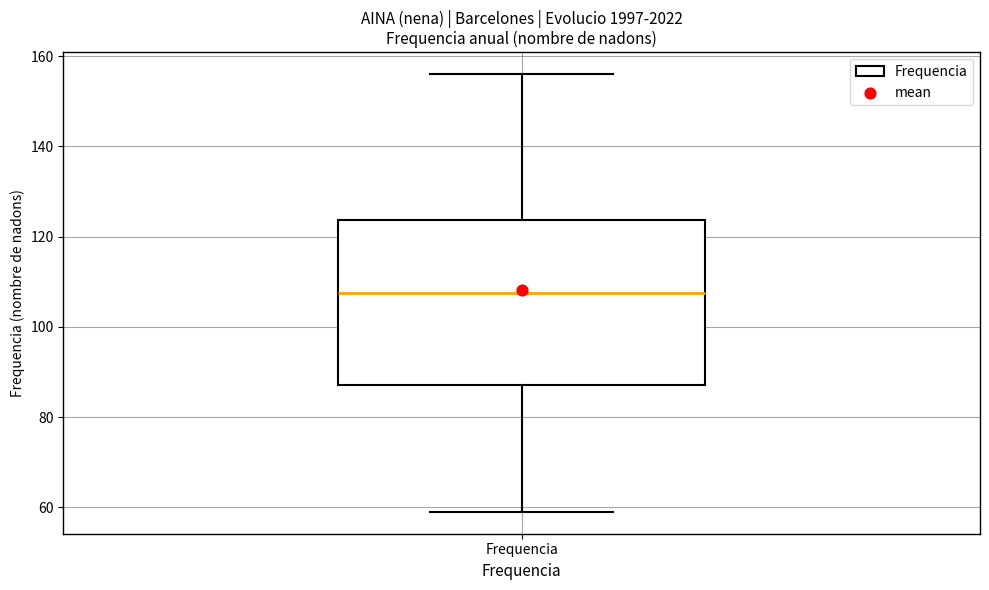

Read this box plot against the y-axis: the position of the median line, the range covered by the box, and the ends of both whiskers. The values are not printed on the chart, so give them approximately, as read against the axis.

median 108, box 88 to 124, whiskers 60 to 156